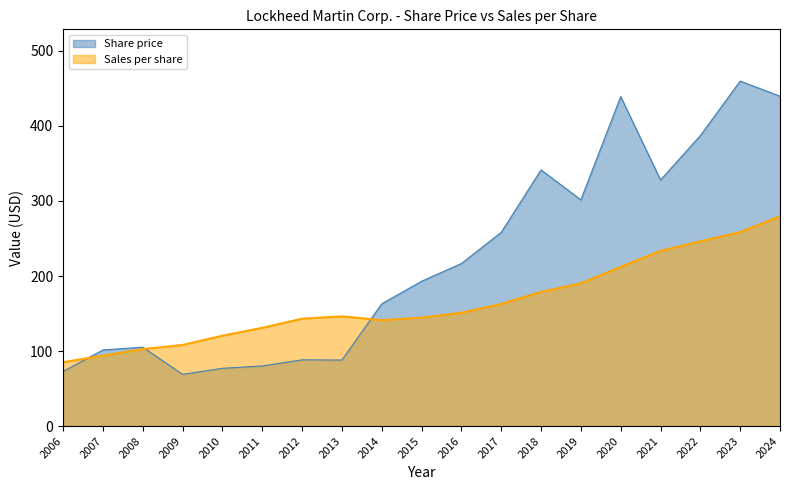

Where is Sales per share nearest to the value 182?

2018